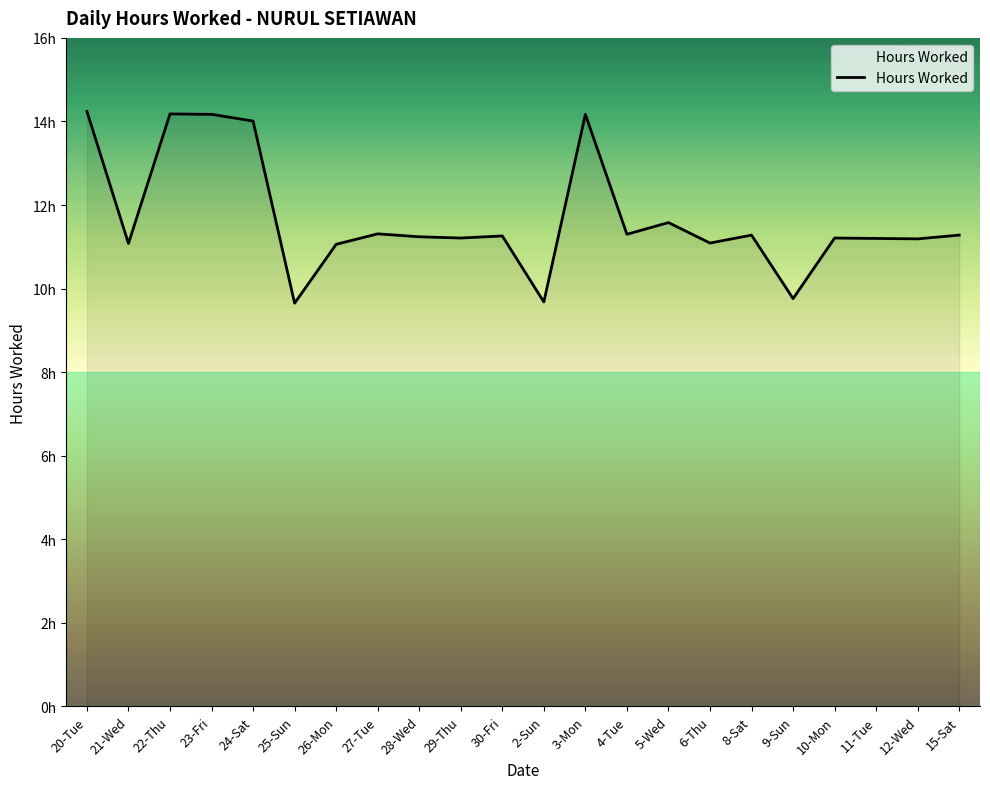

At which label is the value closest to 11?

26-Mon